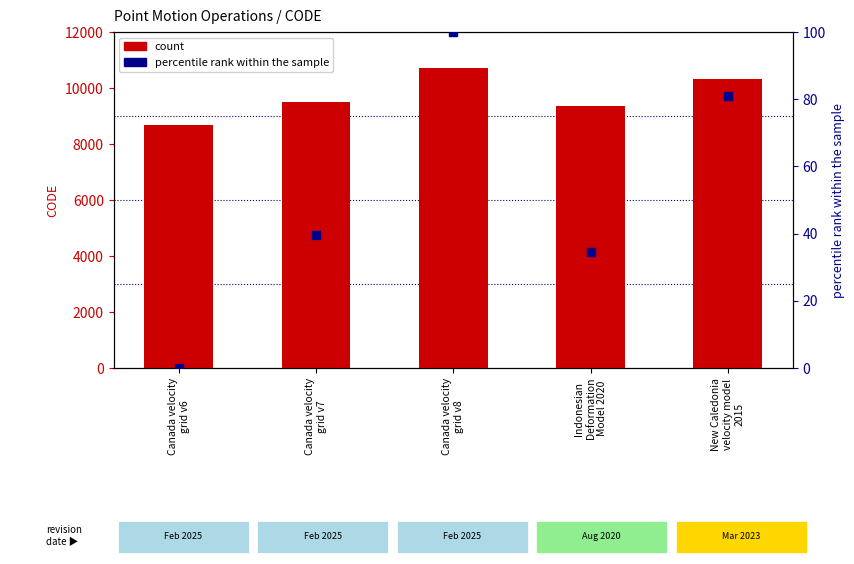

Which series contains the highest Y value?

CODE (count)